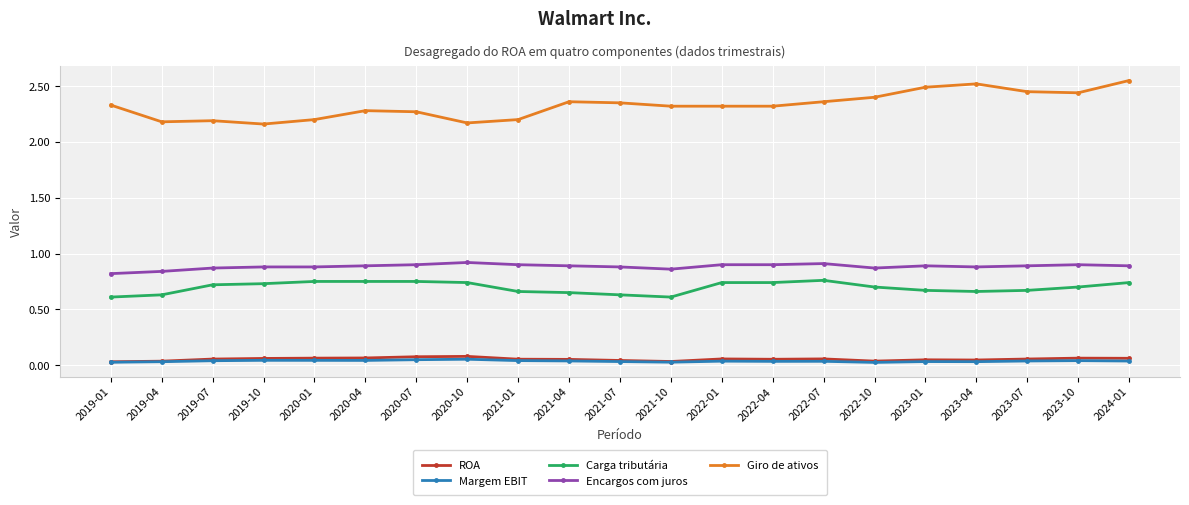

How many series are shown in this chart?

5